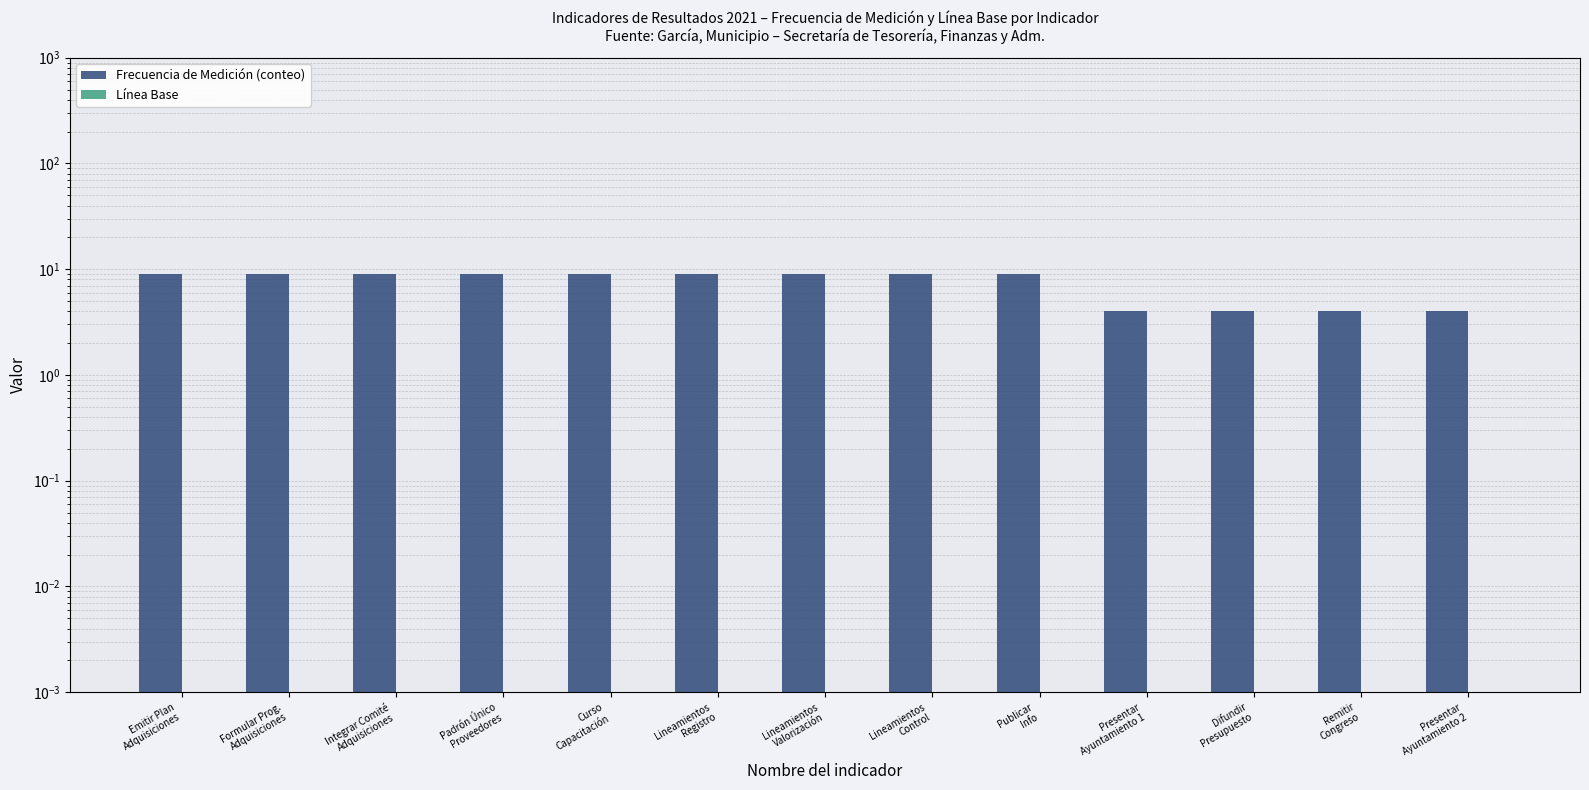

What is the difference between the maximum and minimum values in the Frecuencia de Medición (conteo) series?

5.0